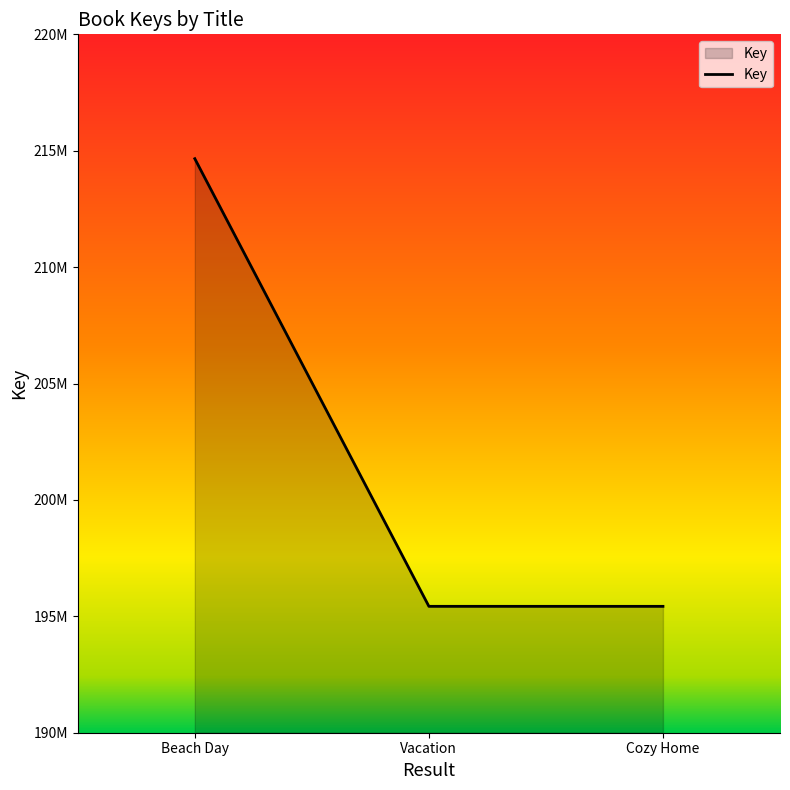

What is the approximate value at Cozy Home?

195428694